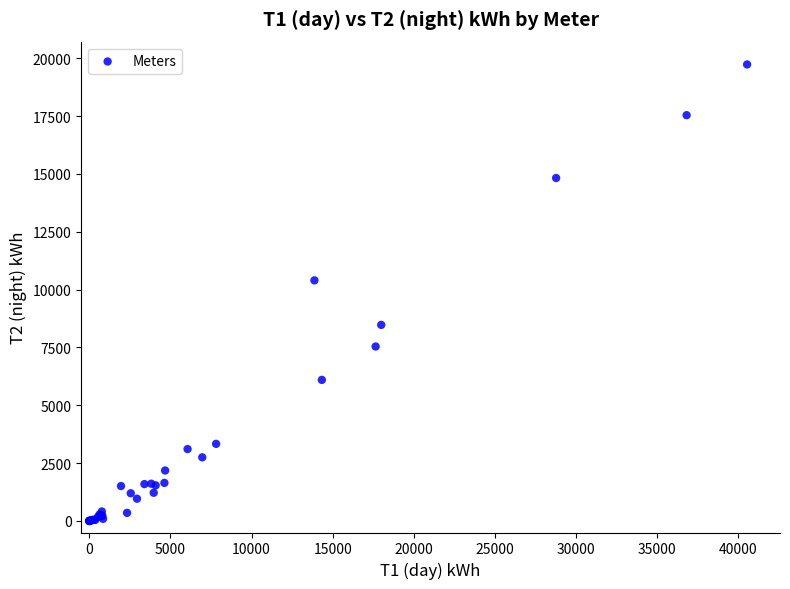

What Y value in the scatter plot is closest to 9867?

10401.0